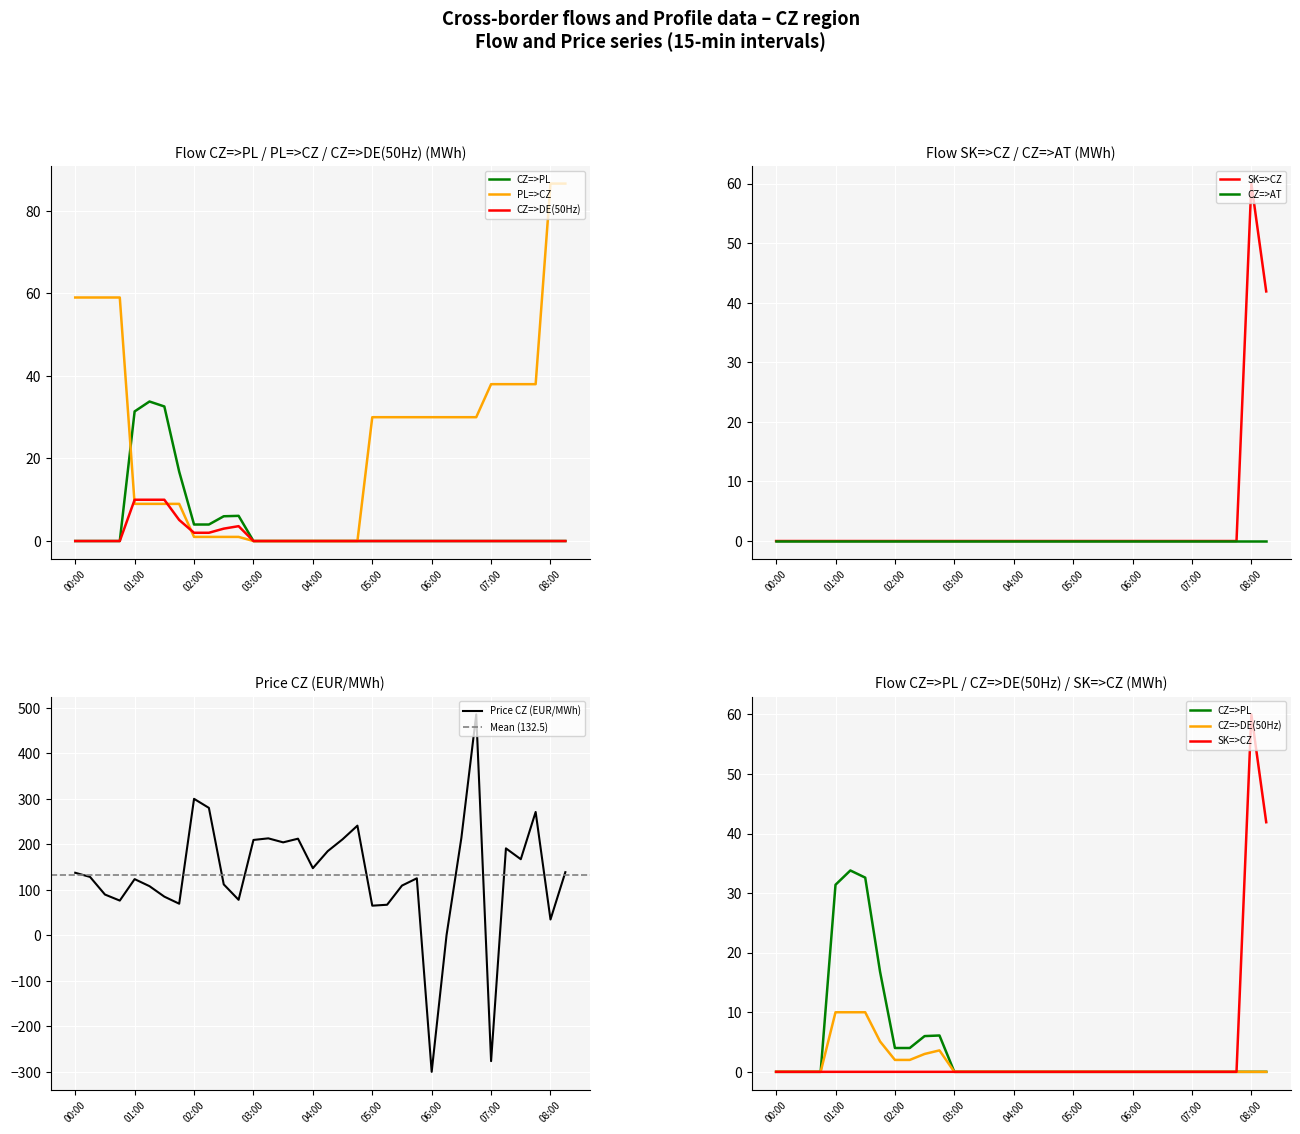

At how many categories does at least one series exceed 81?

26